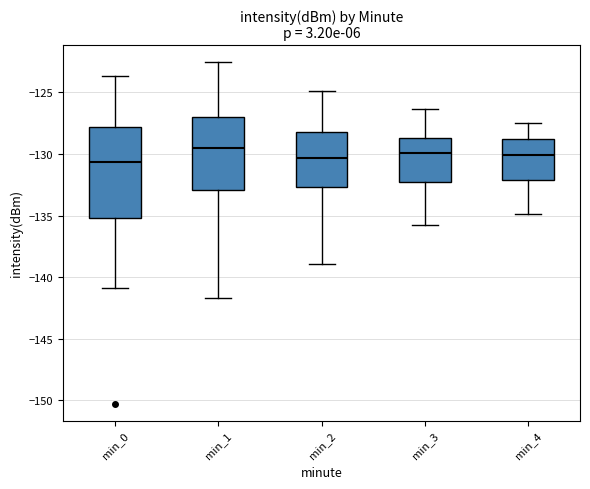

Which box is the tallest, from its lower edge to its upper edge?

min_0